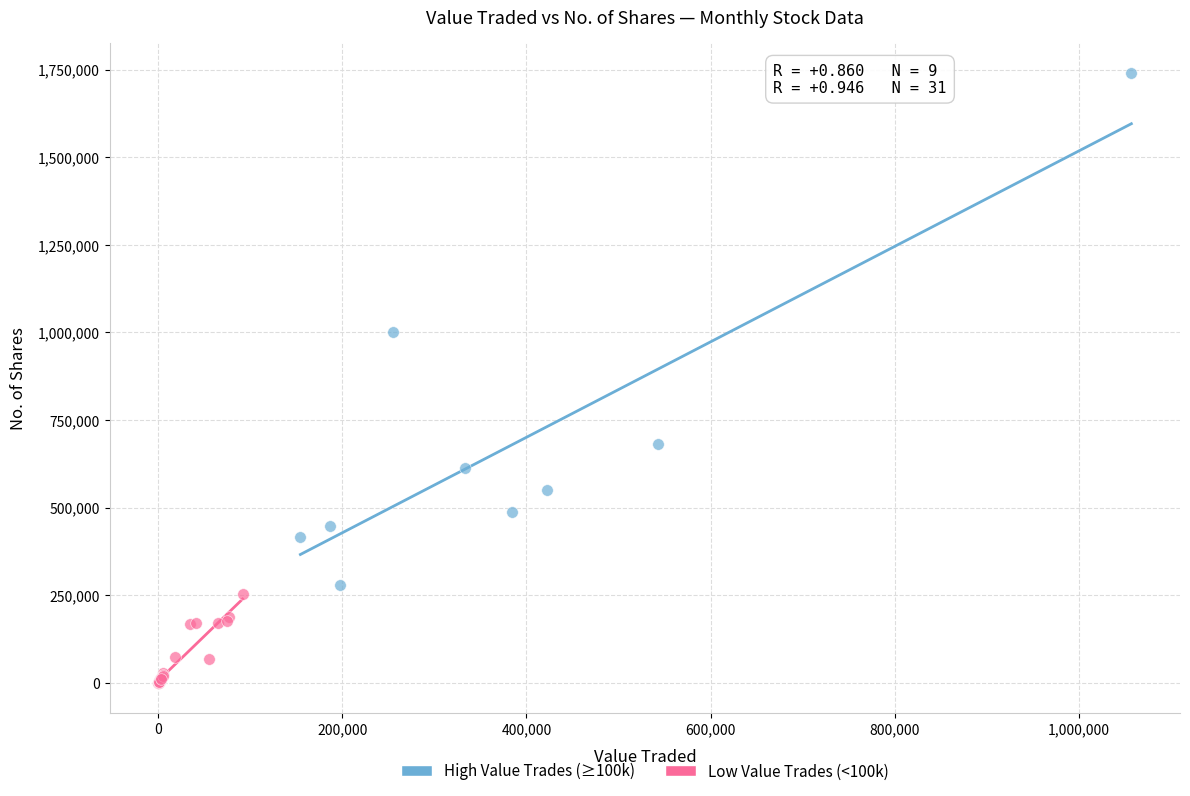

Which series has the largest Y range (max minus min)?

High Value Trades (≥100k)